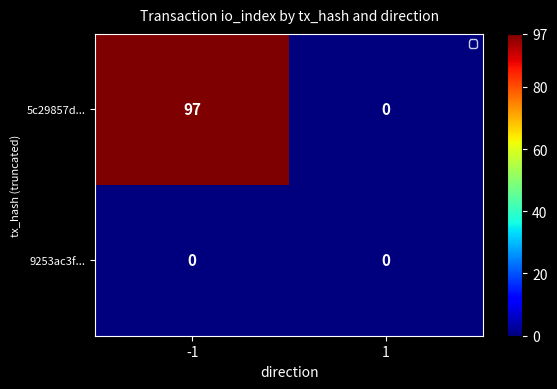

How many distinct data groups are displayed?

2